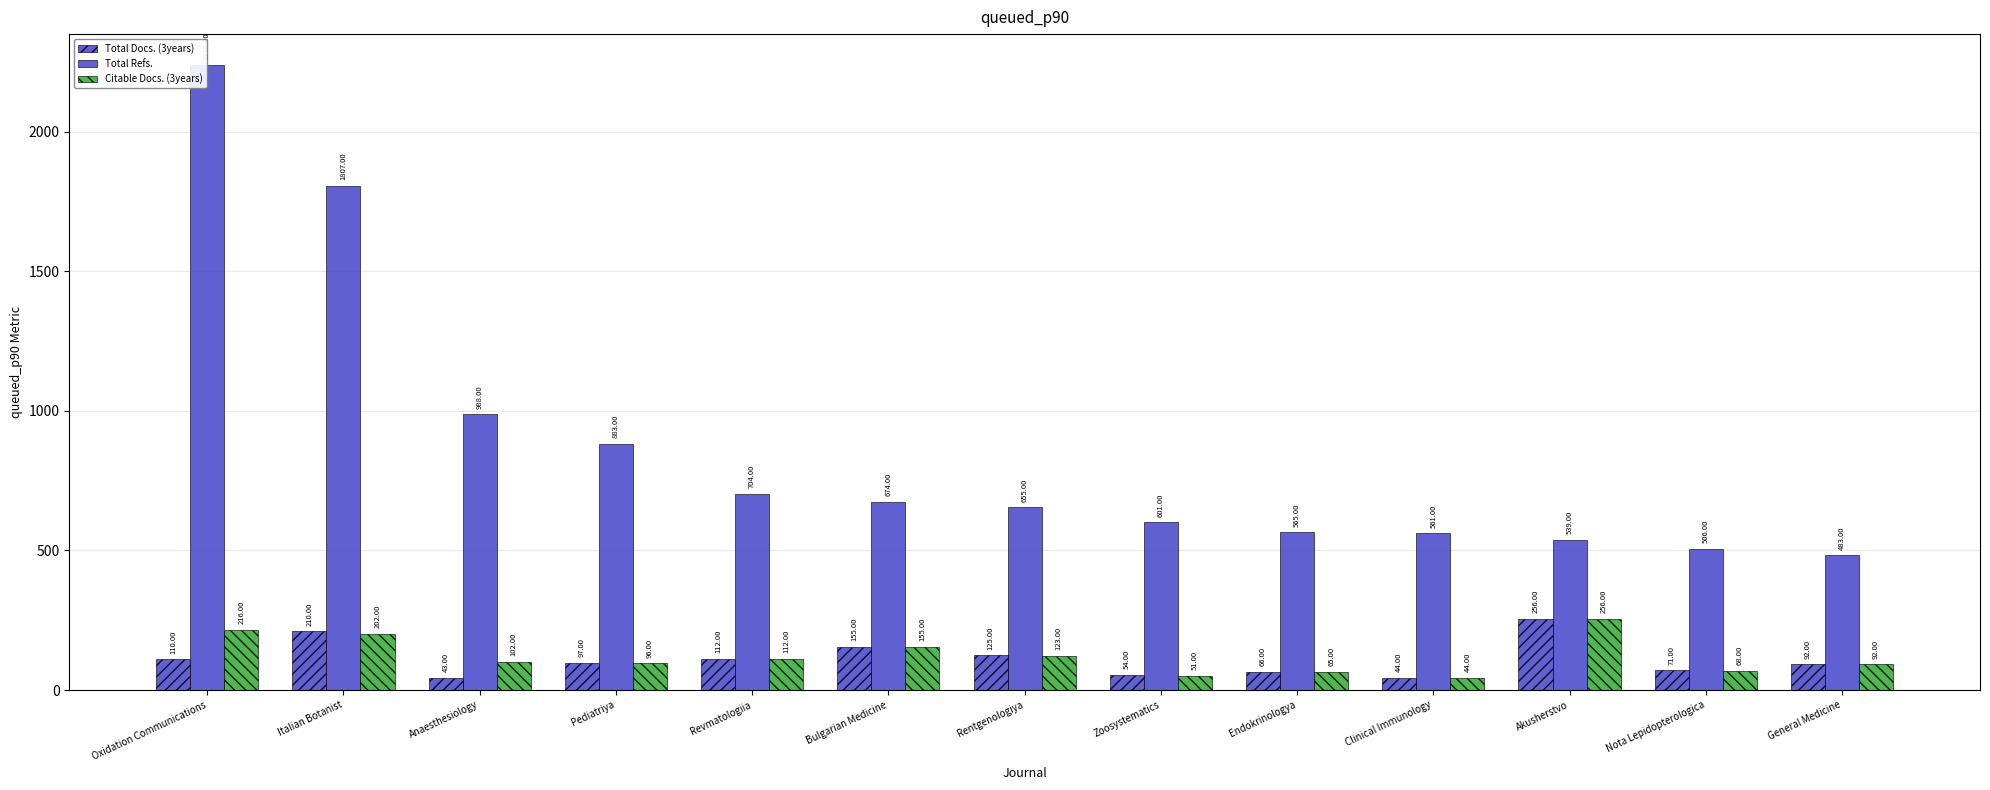

Reading left to right, list all the values displayed in this chart.

Total Docs. (3years): Oxidation Communications=110	Italian Botanist=210	Anaesthesiology=43	Pediatriya=97	Revmatologiia=112	Bulgarian Medicine=155	Rentgenologiya=125	Zoosystematics=54	Endokrinologya=66	Clinical Immunology=44	Akusherstvo=256	Nota Lepidopterologica=71	General Medicine=92
Total Refs.: Oxidation Communications=2238	Italian Botanist=1807	Anaesthesiology=988	Pediatriya=883	Revmatologiia=704	Bulgarian Medicine=674	Rentgenologiya=655	Zoosystematics=601	Endokrinologya=565	Clinical Immunology=561	Akusherstvo=539	Nota Lepidopterologica=506	General Medicine=483
Citable Docs. (3years): Oxidation Communications=216	Italian Botanist=202	Anaesthesiology=102	Pediatriya=96	Revmatologiia=112	Bulgarian Medicine=155	Rentgenologiya=123	Zoosystematics=51	Endokrinologya=65	Clinical Immunology=44	Akusherstvo=256	Nota Lepidopterologica=68	General Medicine=92